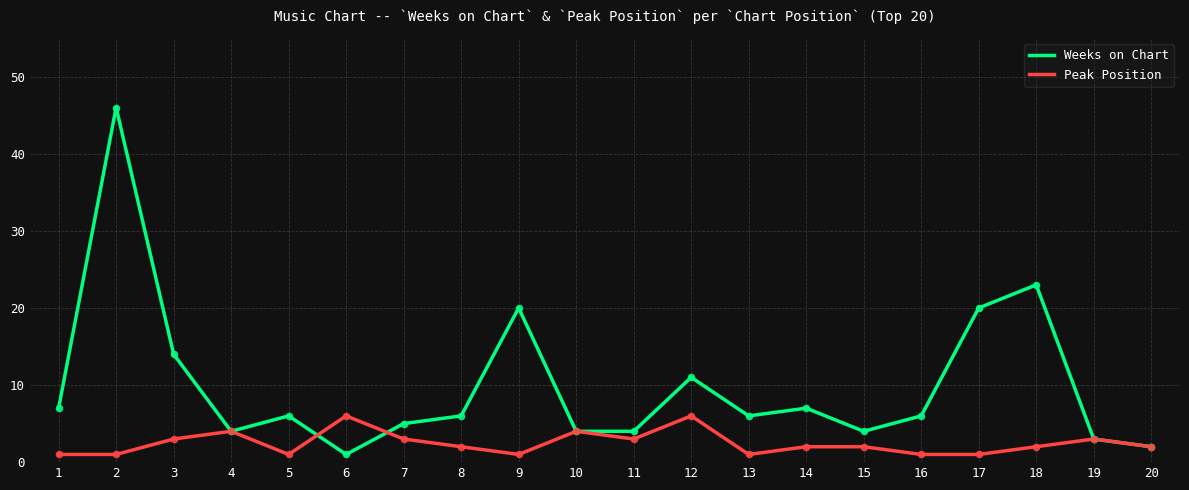

Which series changed the most between 6 and 18?

Weeks on Chart